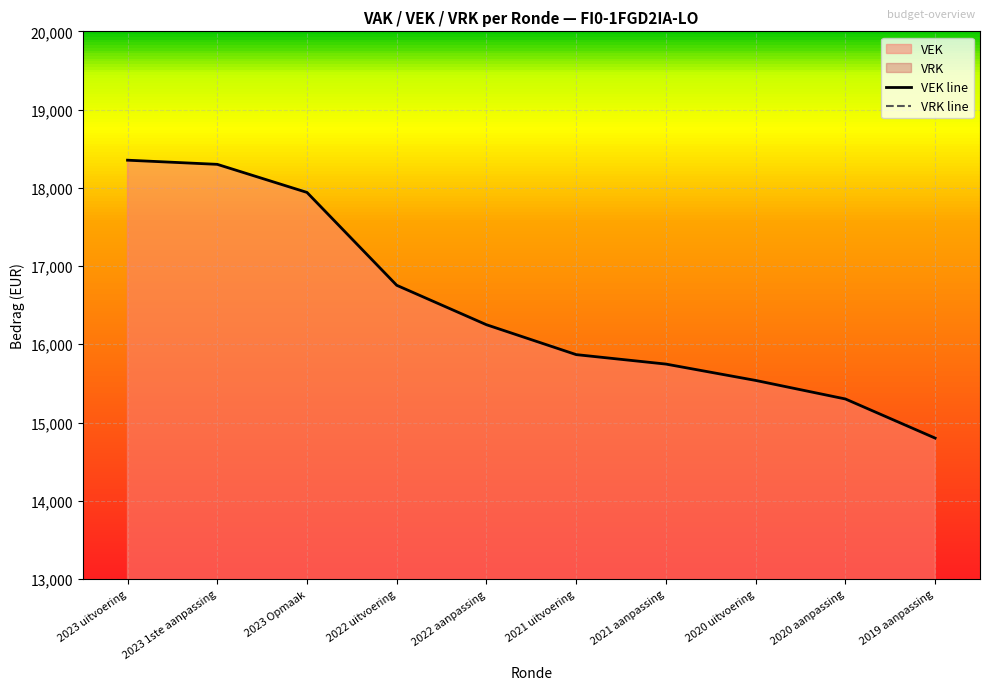

The VEK line series shows 14801 at 2019 aanpassing. True or false?

True